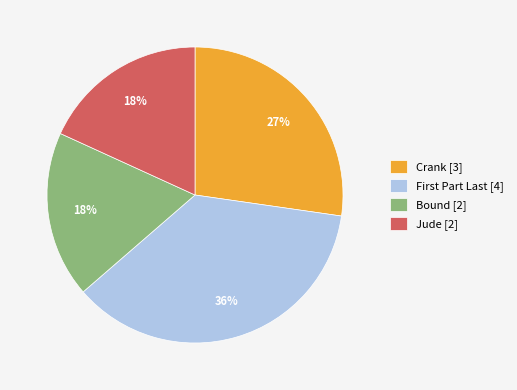

Which category has the biggest portion of the pie?

First Part Last [4]